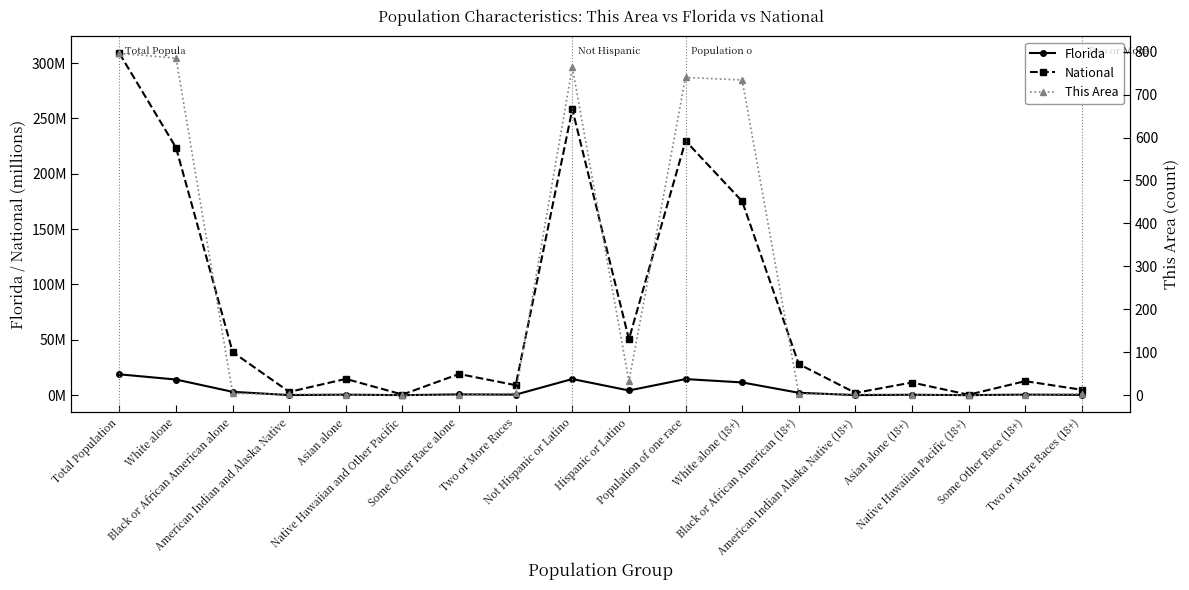

At which label is National closest to 154?

White alone (18+)